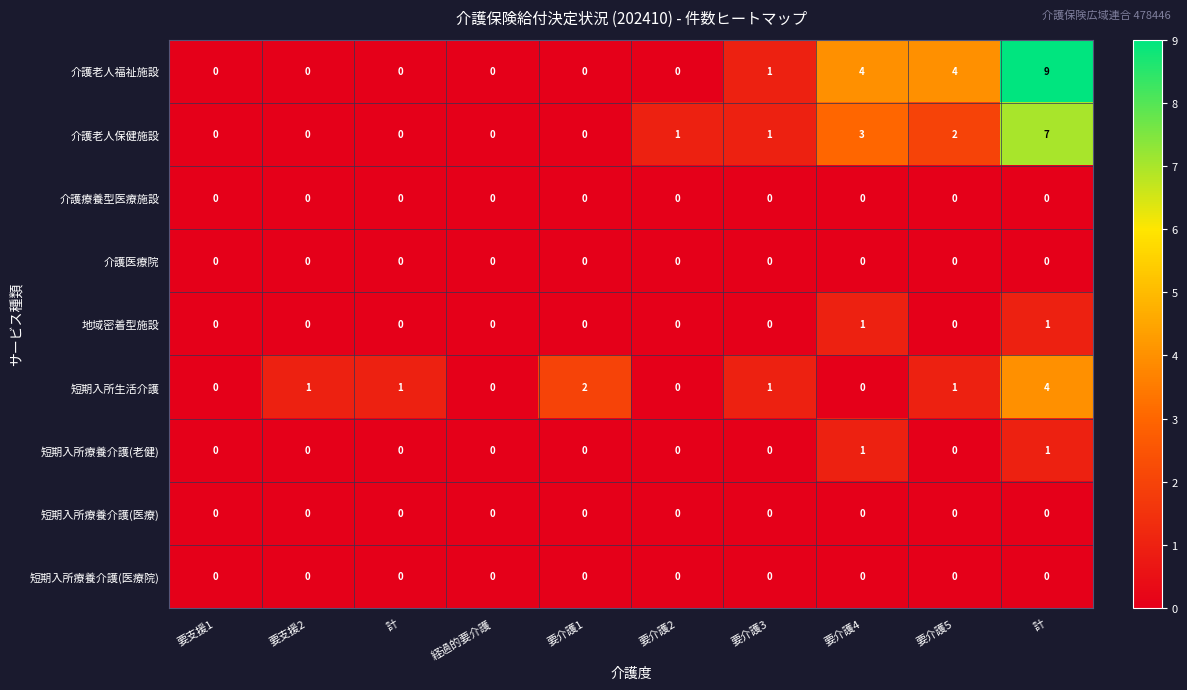

What is the difference between the highest and lowest values at 要介護2?

1